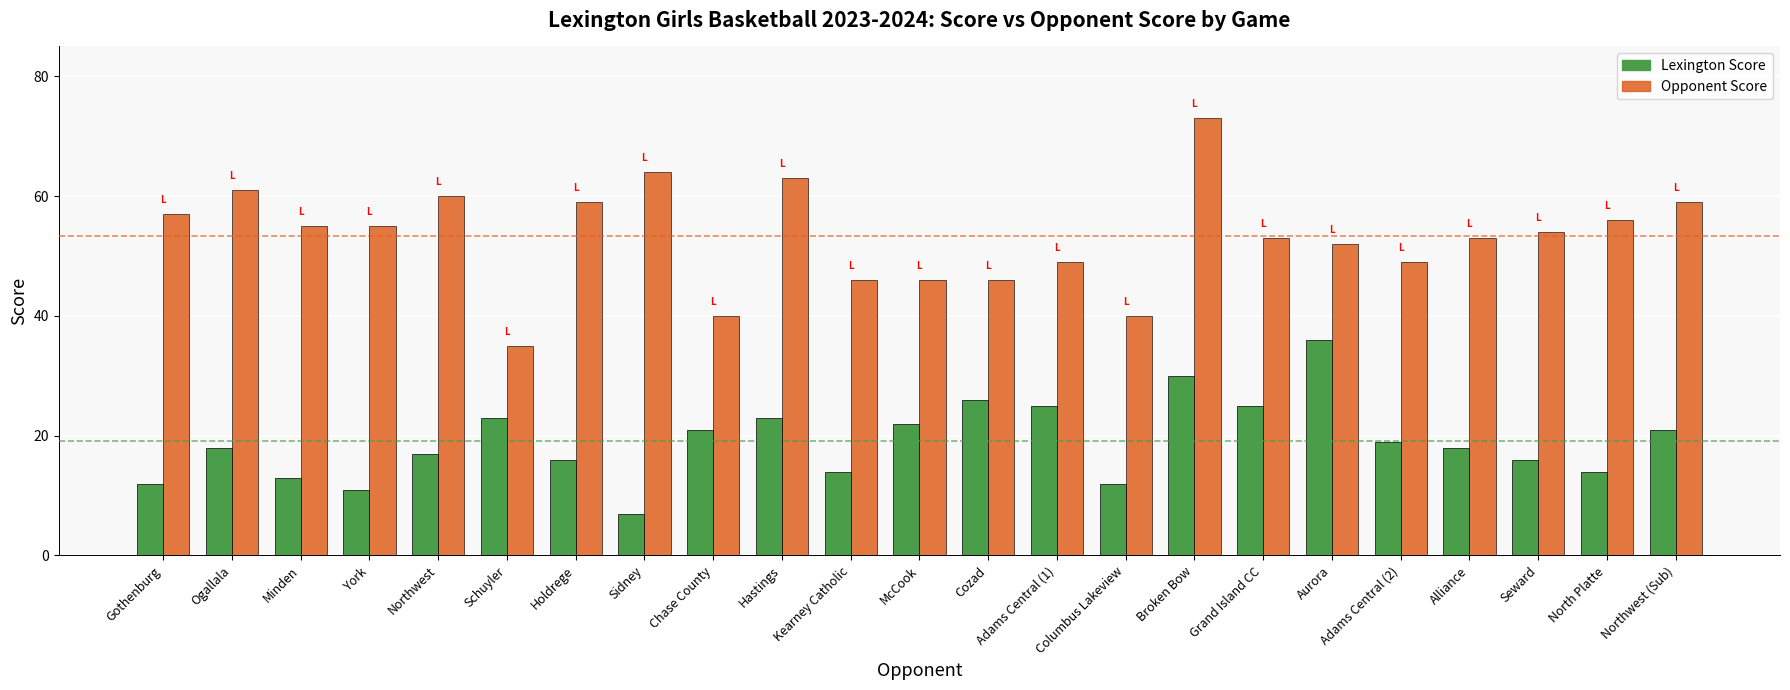

Which series has the widest spread of values?

Opponent Score